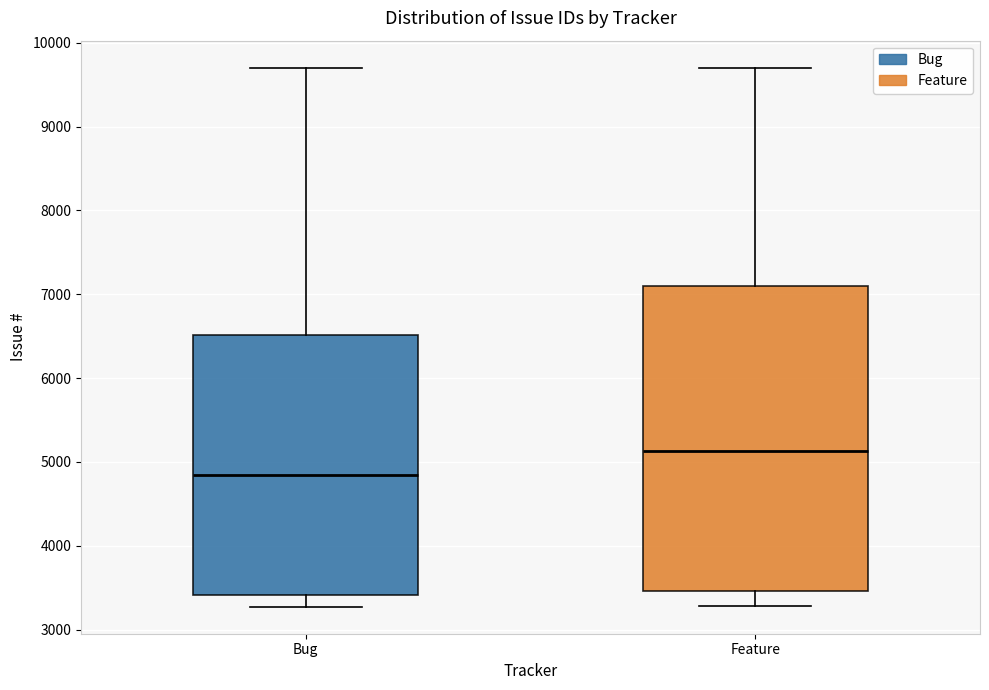

Where does the upper whisker of the box for Feature end on the y-axis? The values are not printed on the chart, so give them approximately, as read against the axis.

9700